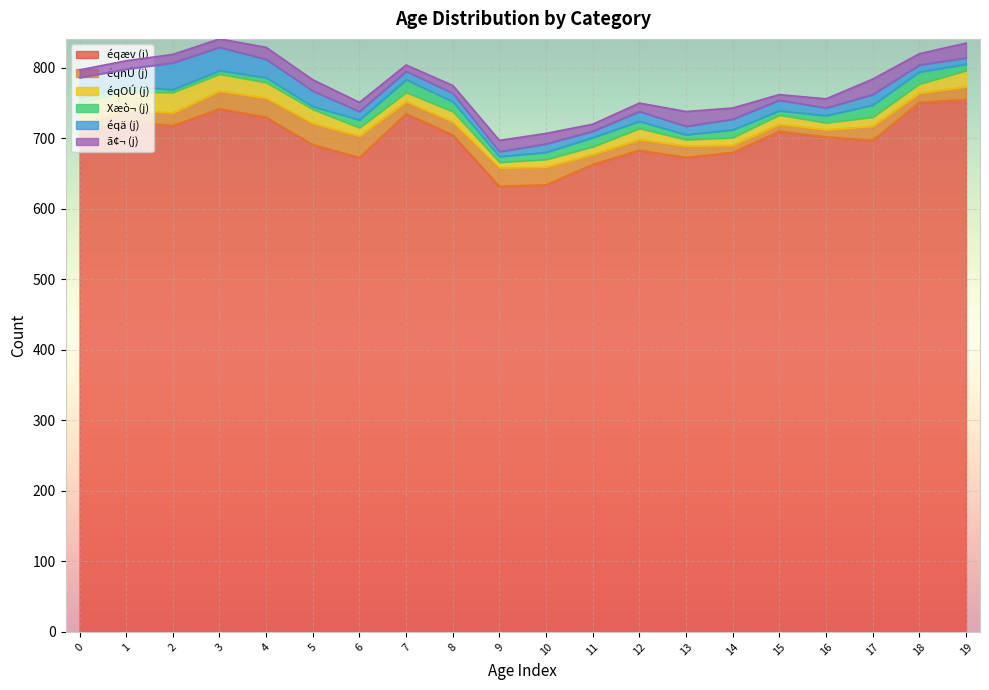

What is the highest value of the éqñÚ (j) series?

30